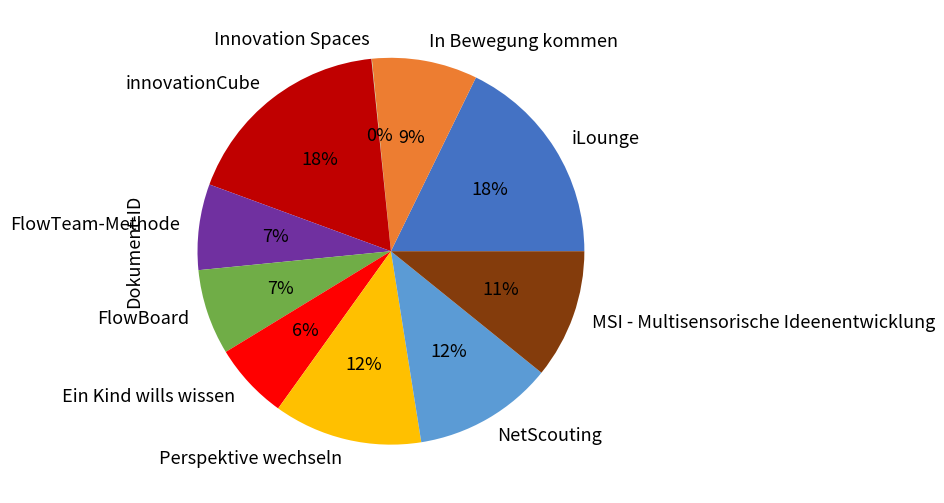

To the nearest percent, what is the combined percentage of In Bewegung kommen and Ein Kind wills wissen?

15%